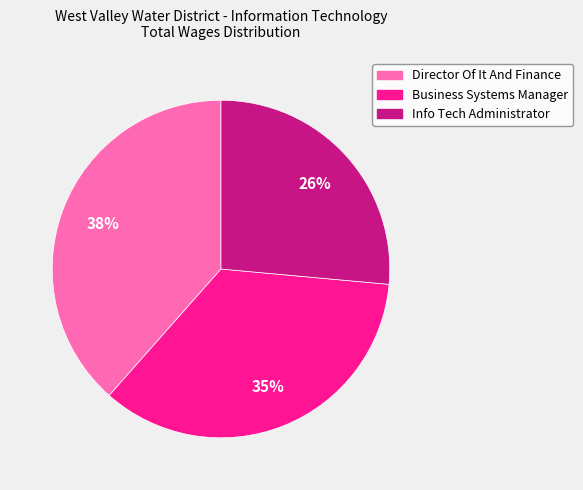

Between Info Tech Administrator and Director Of It And Finance, which is larger?

Director Of It And Finance